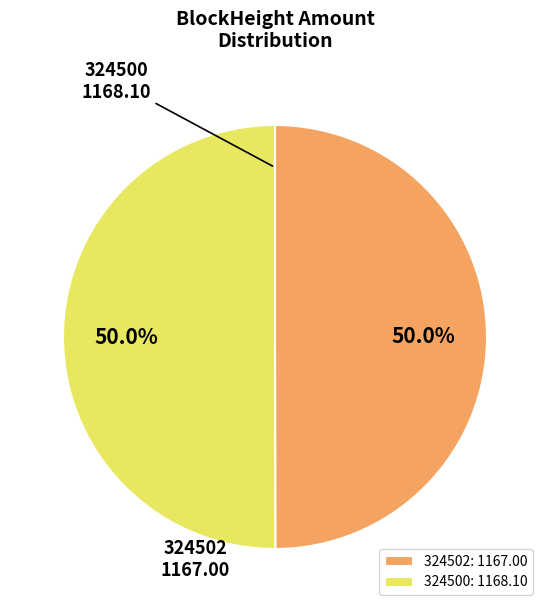

What percentage do 324500 and 324502 together represent?

100.0%